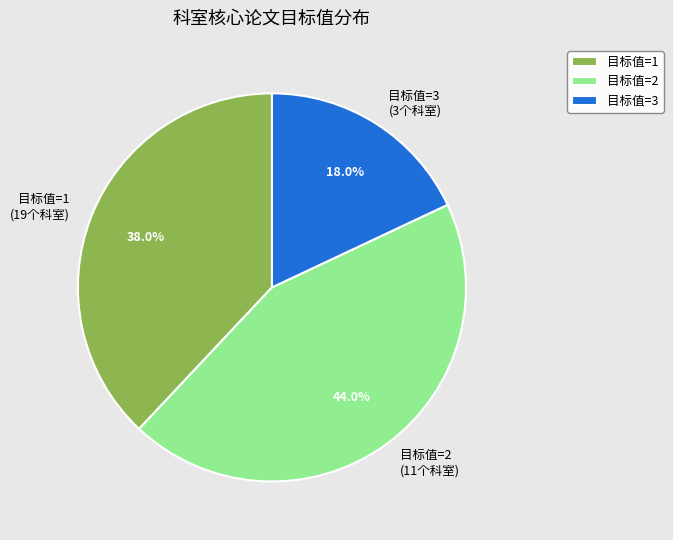

Count the number of slices in the pie.

3